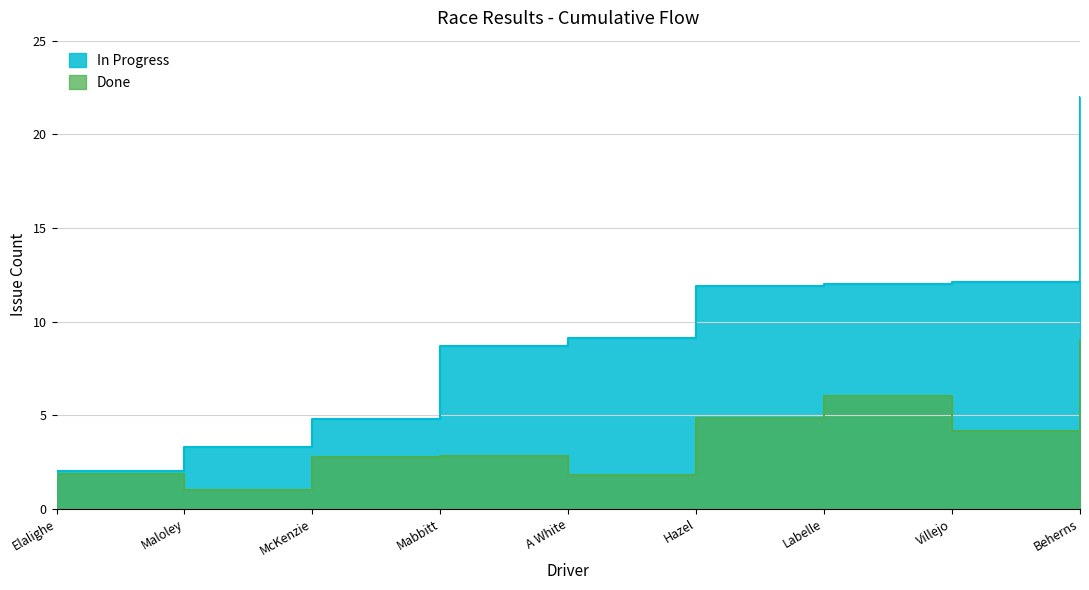

Does the chart display data point markers on the line(s)?

No